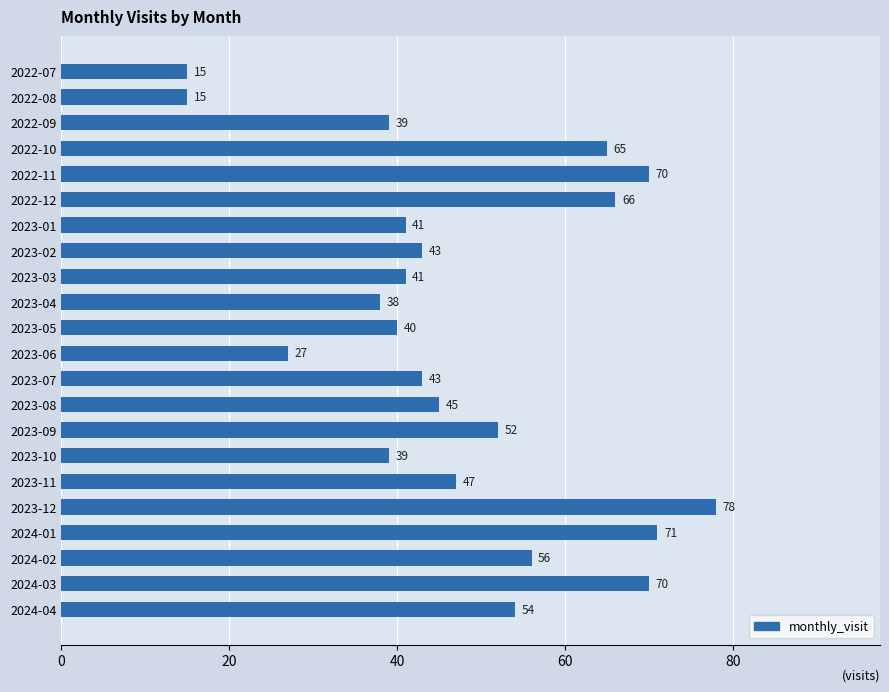

At which label is the value closest to 46?

2023-08